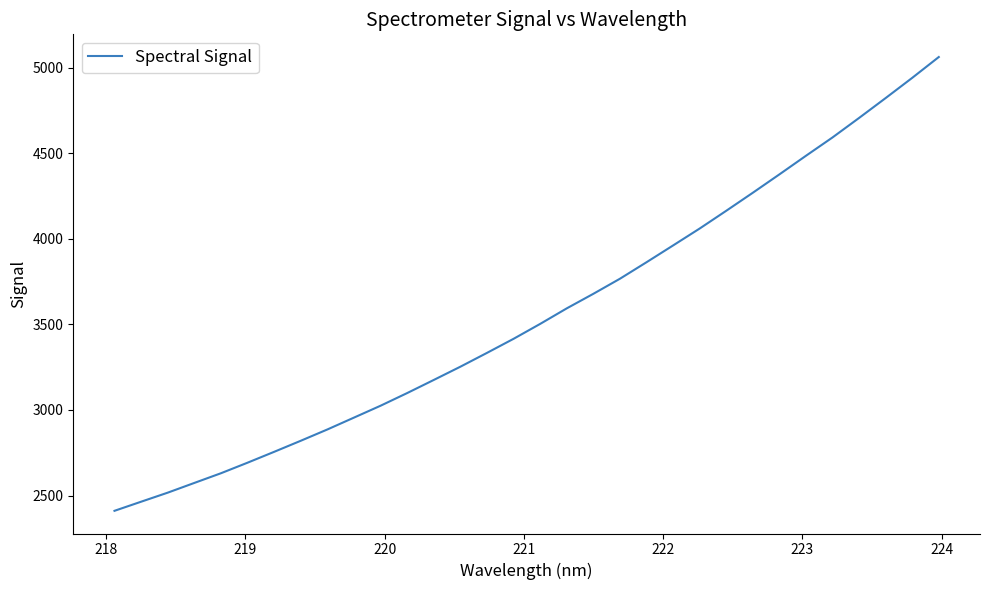

What is the maximum value shown in the chart?

5061.5